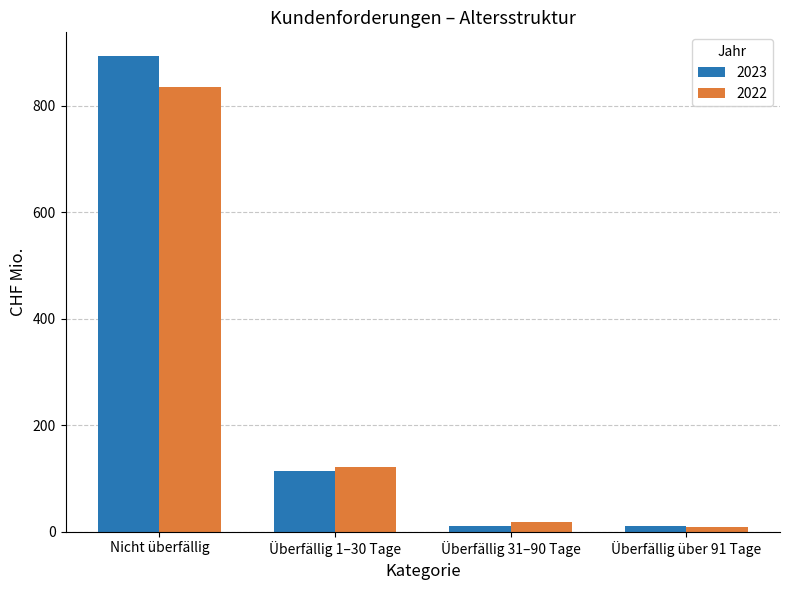

Which series has the widest spread of values?

2023